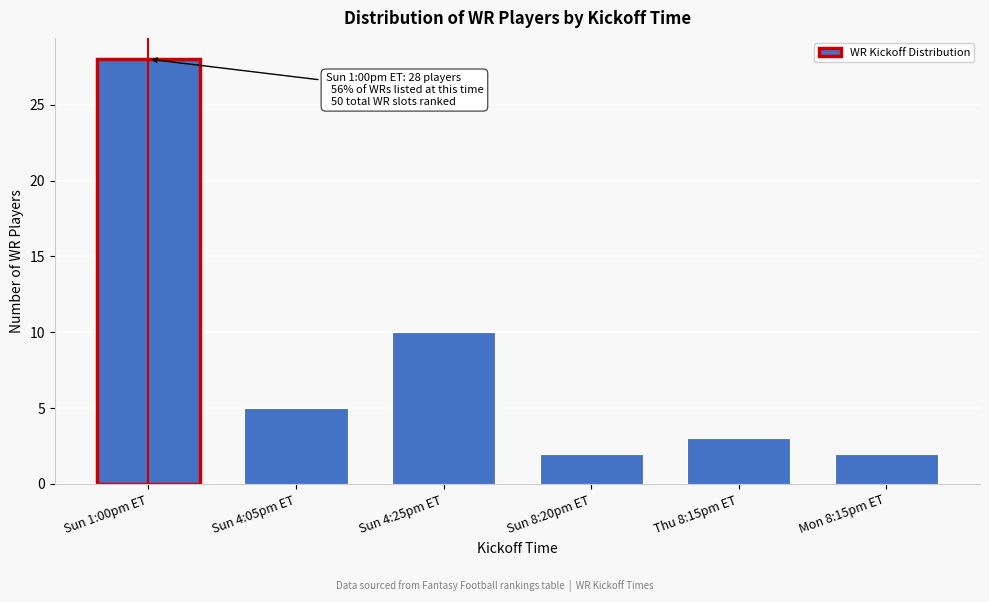

Reading left to right, what are all the values shown in this chart?

Sun 1:00pm ET=28	Sun 4:05pm ET=5	Sun 4:25pm ET=10	Sun 8:20pm ET=2	Thu 8:15pm ET=3	Mon 8:15pm ET=2